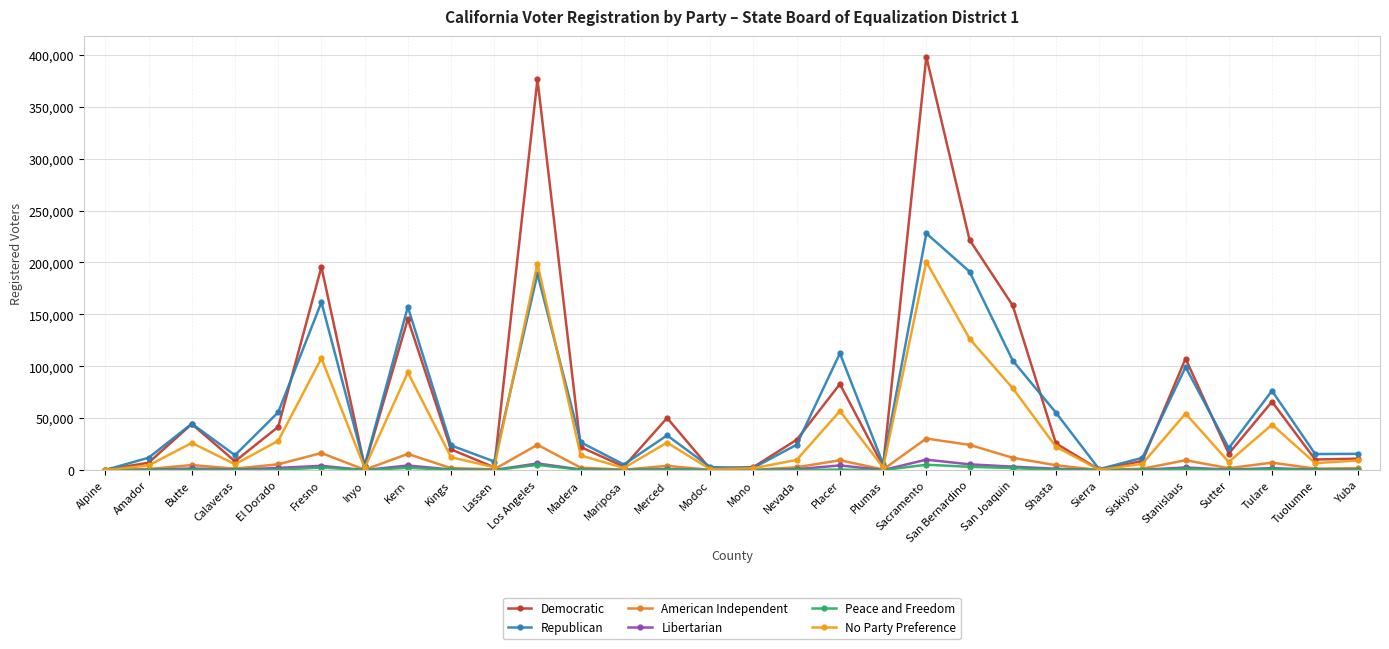

Reading right to left, list all the values displayed in this chart.

Democratic: Yuba=11118	Tuolumne=10278	Tulare=65955	Sutter=15941	Stanislaus=107472	Siskiyou=8856	Sierra=648	Shasta=25805	San Joaquin=158590	San Bernardino=221887	Sacramento=398079	Plumas=3928	Placer=82925	Nevada=29330	Mono=3030	Modoc=1136	Merced=50327	Mariposa=3406	Madera=22342	Los Angeles=376322	Lassen=2754	Kings=19995	Kern=145595	Inyo=3707	Fresno=195697	El Dorado=41755	Calaveras=8537	Butte=44489	Amador=7214	Alpine=375
Republican: Yuba=15756	Tuolumne=15558	Tulare=76457	Sutter=21309	Stanislaus=99322	Siskiyou=11913	Sierra=972	Shasta=55389	San Joaquin=105540	San Bernardino=191249	Sacramento=228045	Plumas=6103	Placer=112511	Nevada=24549	Mono=2356	Modoc=2900	Merced=33523	Mariposa=5449	Madera=26916	Los Angeles=188994	Lassen=8375	Kings=23874	Kern=157265	Inyo=4382	Fresno=161696	El Dorado=55764	Calaveras=14440	Butte=44733	Amador=12000	Alpine=219
American Independent: Yuba=1897	Tuolumne=1553	Tulare=7270	Sutter=1931	Stanislaus=9584	Siskiyou=1424	Sierra=128	Shasta=4785	San Joaquin=11974	San Bernardino=24397	Sacramento=30487	Plumas=666	Placer=9595	Nevada=2817	Mono=295	Modoc=288	Merced=4176	Mariposa=501	Madera=2428	Los Angeles=24488	Lassen=868	Kings=1981	Kern=15674	Inyo=433	Fresno=16558	El Dorado=5675	Calaveras=1489	Butte=4960	Amador=1141	Alpine=40
Libertarian: Yuba=552	Tuolumne=516	Tulare=2005	Sutter=566	Stanislaus=2641	Siskiyou=397	Sierra=34	Shasta=1417	San Joaquin=3414	San Bernardino=5680	Sacramento=10120	Plumas=172	Placer=4610	Nevada=960	Mono=104	Modoc=56	Merced=1068	Mariposa=164	Madera=667	Los Angeles=6522	Lassen=207	Kings=644	Kern=4539	Inyo=124	Fresno=4252	El Dorado=2202	Calaveras=520	Butte=1660	Amador=381	Alpine=17
Peace and Freedom: Yuba=225	Tuolumne=118	Tulare=1002	Sutter=210	Stanislaus=1271	Siskiyou=143	Sierra=1	Shasta=410	San Joaquin=2001	San Bernardino=3290	Sacramento=5274	Plumas=46	Placer=609	Nevada=223	Mono=36	Modoc=23	Merced=670	Mariposa=39	Madera=388	Los Angeles=5111	Lassen=60	Kings=275	Kern=2303	Inyo=43	Fresno=2542	El Dorado=373	Calaveras=100	Butte=512	Amador=72	Alpine=1
No Party Preference: Yuba=9358	Tuolumne=6815	Tulare=43874	Sutter=7943	Stanislaus=54553	Siskiyou=6088	Sierra=422	Shasta=22597	San Joaquin=78907	San Bernardino=126657	Sacramento=200632	Plumas=2645	Placer=56911	Nevada=9910	Mono=1931	Modoc=893	Merced=26548	Mariposa=2172	Madera=14204	Los Angeles=198831	Lassen=2857	Kings=12484	Kern=94151	Inyo=2164	Fresno=107774	El Dorado=28266	Calaveras=5715	Butte=26264	Amador=4574	Alpine=205